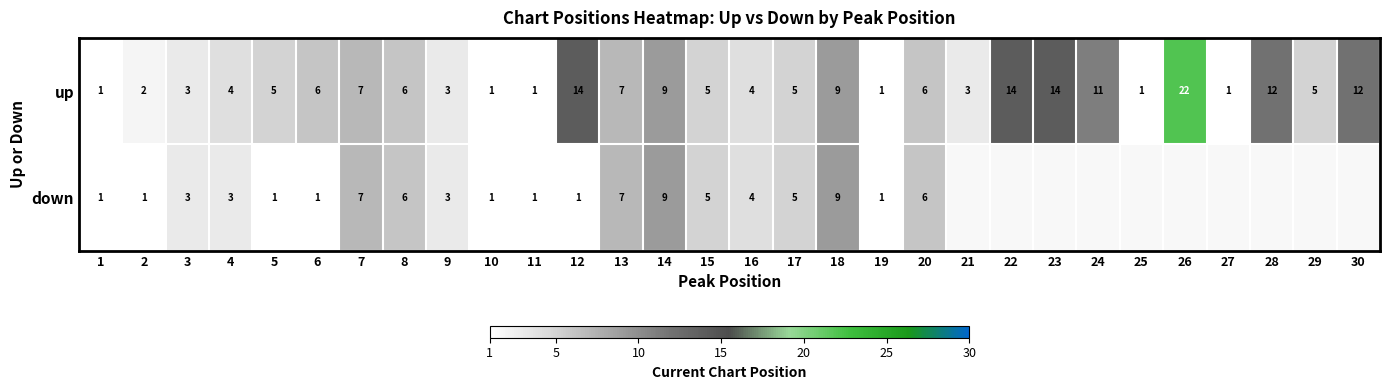

Is it true that down equals 1.6 at 4?

False